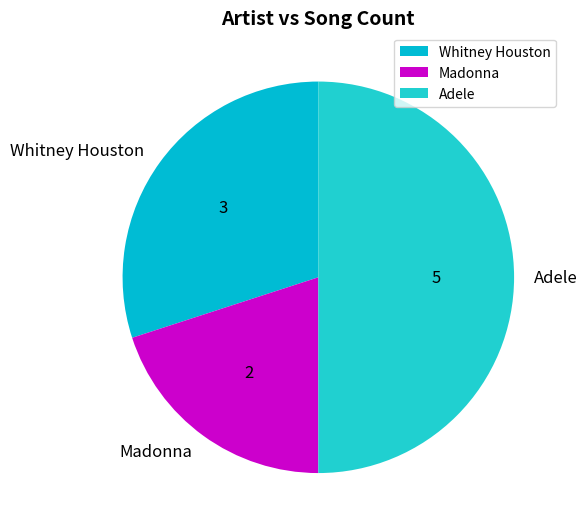

Between Whitney Houston and Adele, which is larger?

Adele